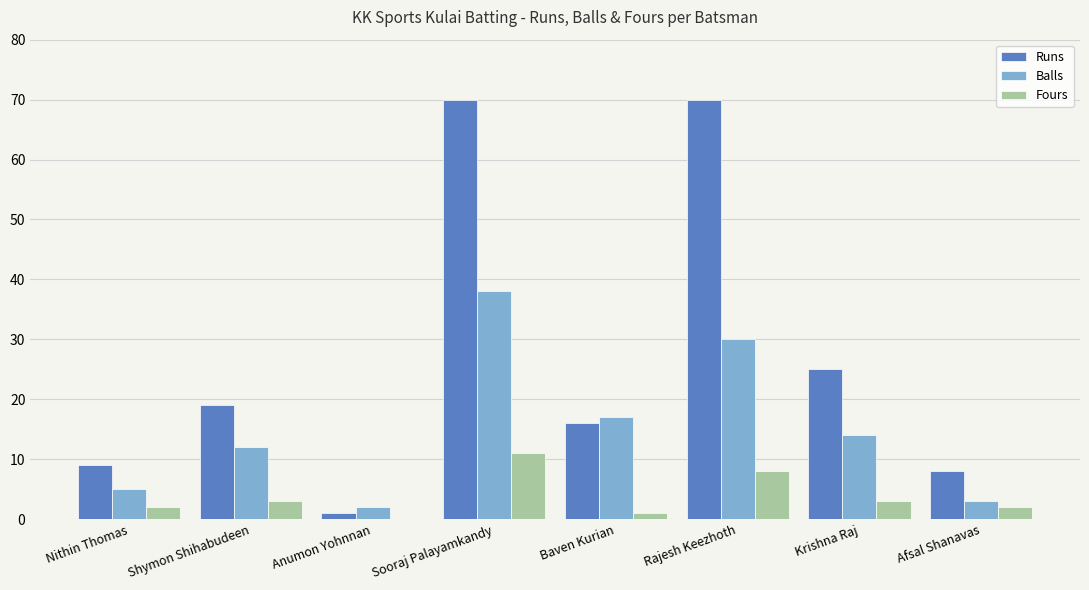

What is the spread (max minus min) of values at Afsal Shanavas?

6